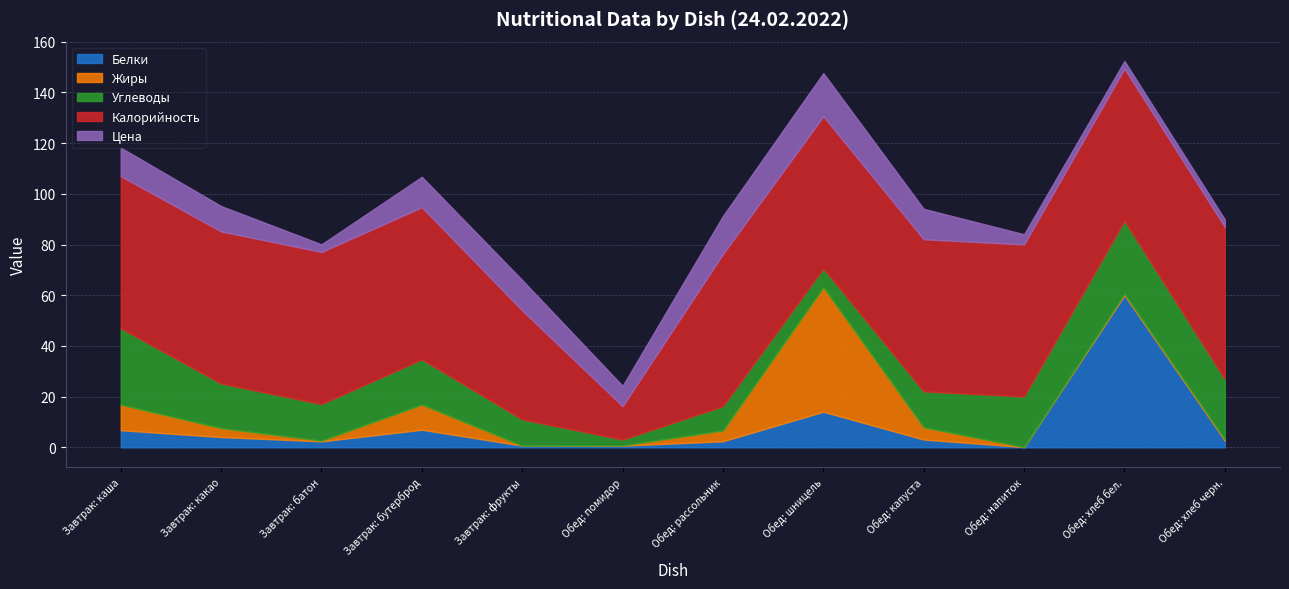

What position from the left is Завтрак: фрукты?

5